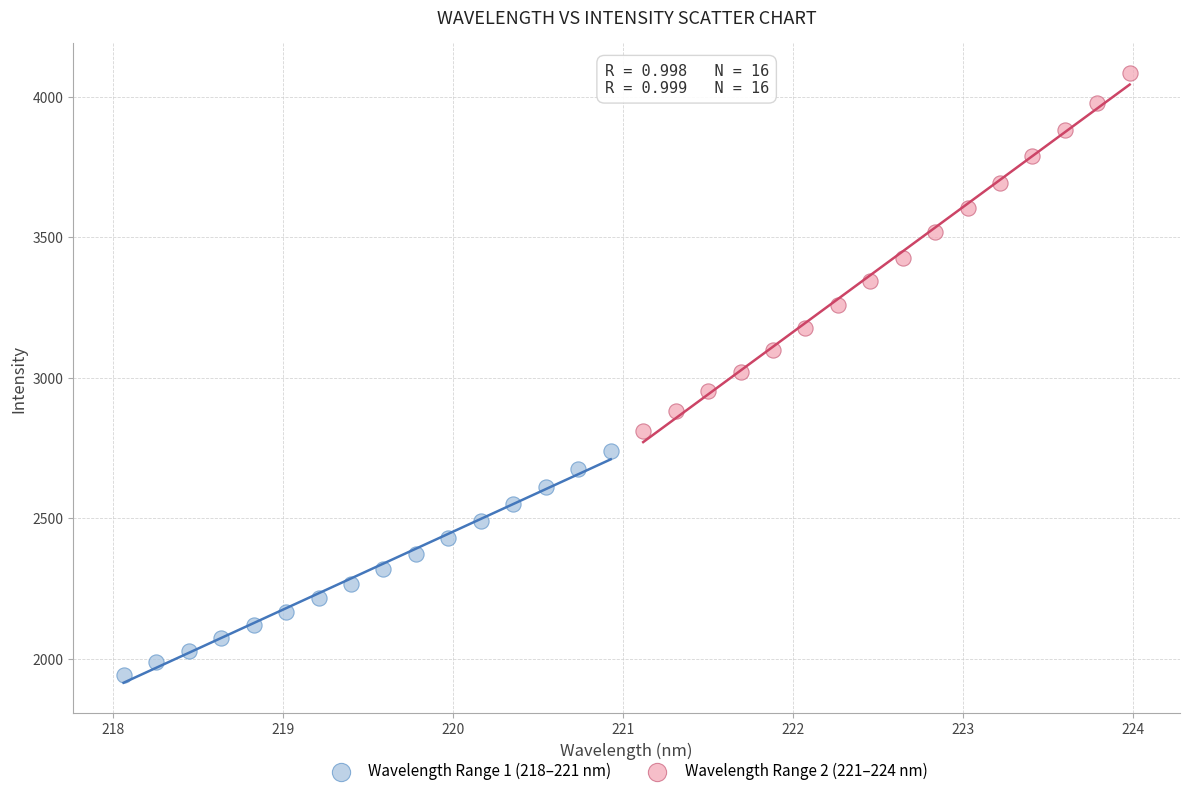

Which series contains the highest Y value?

Wavelength Range 2 (221–224 nm)